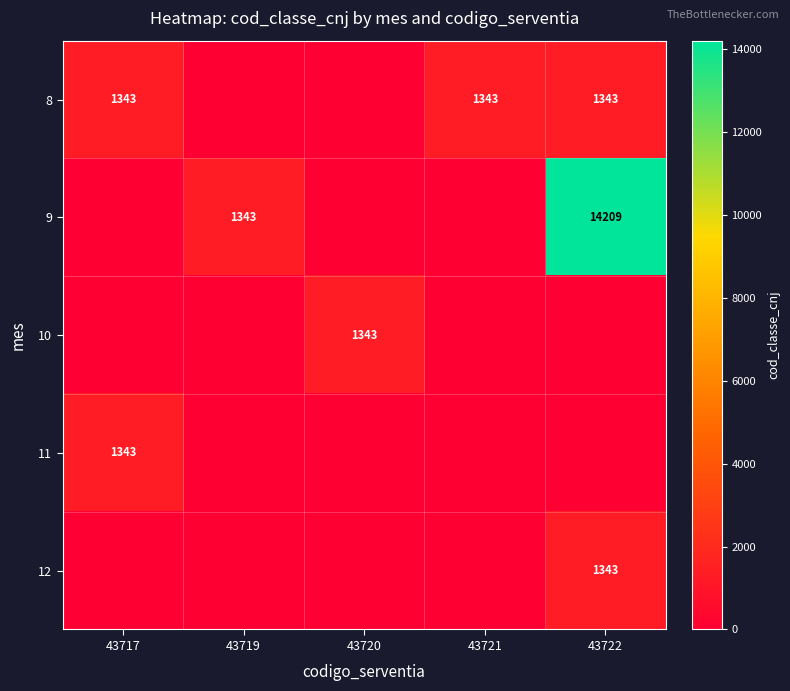

True or false: 12 has a value of 421 at 43722.

False